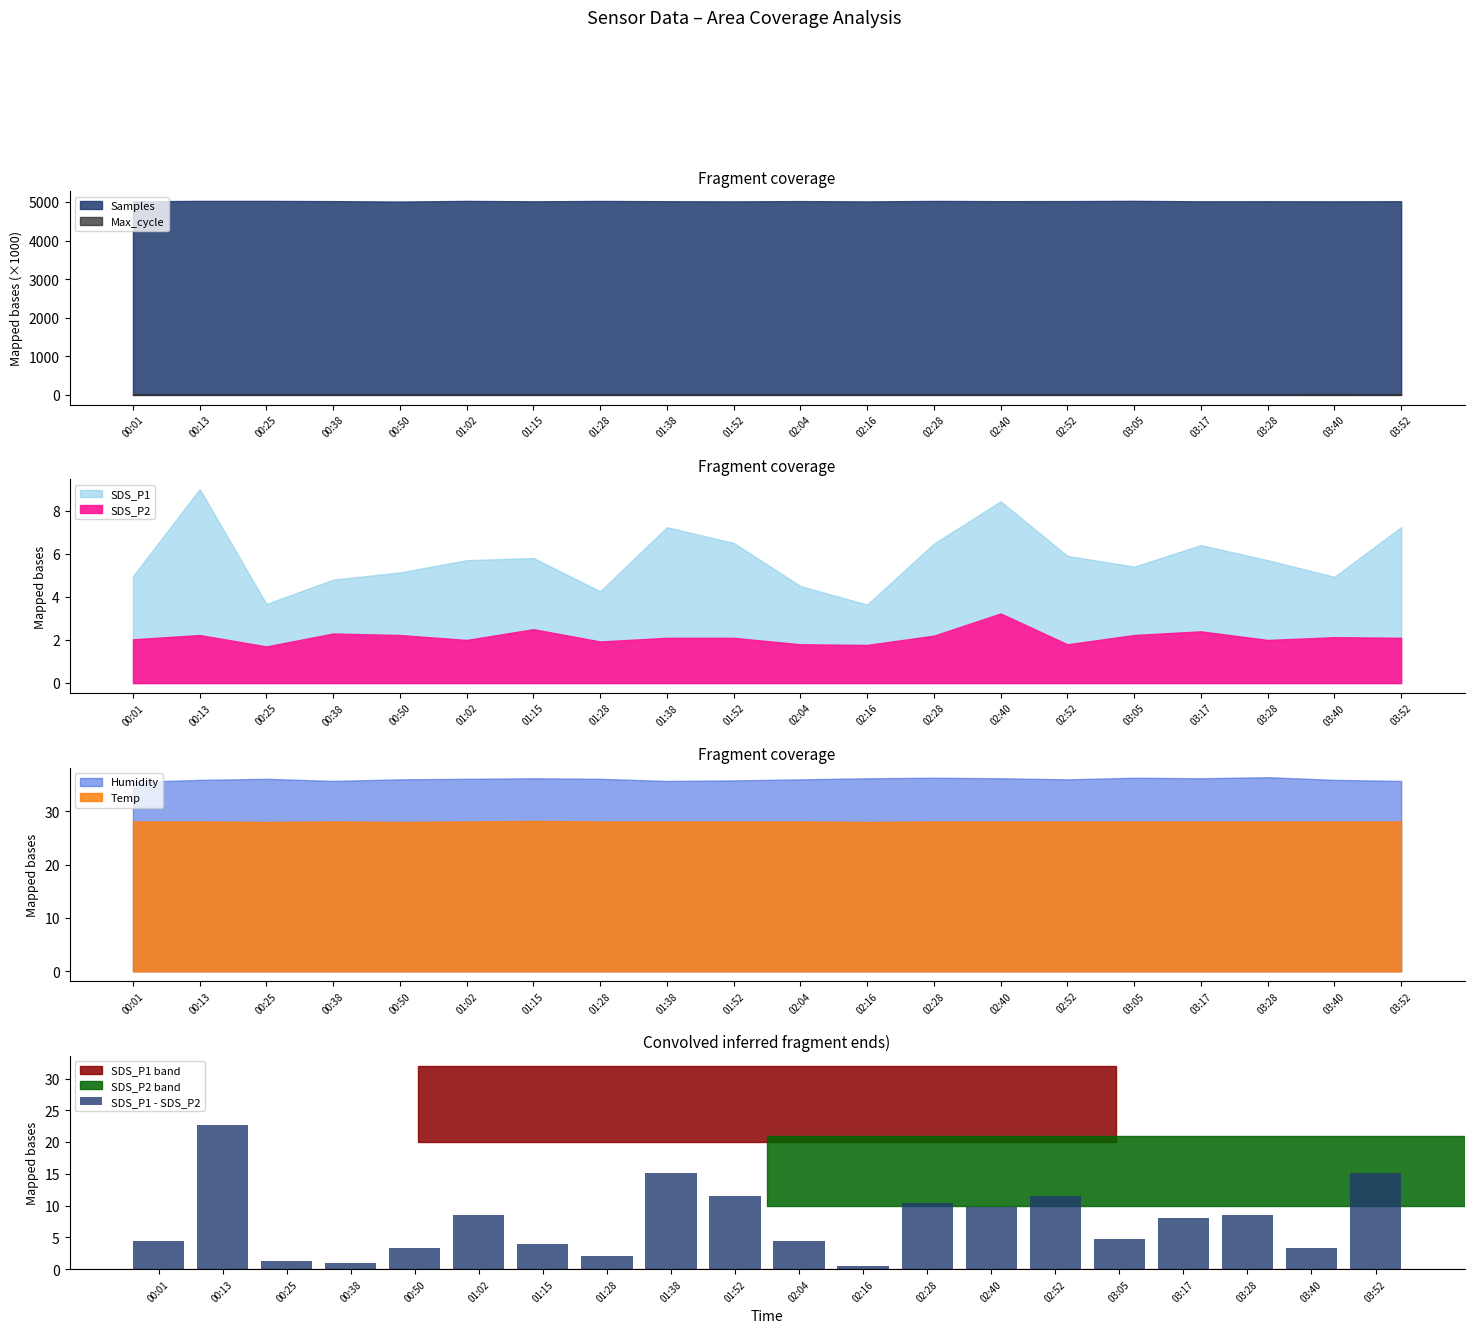

What is the difference between the maximum and second lowest values?

21.7